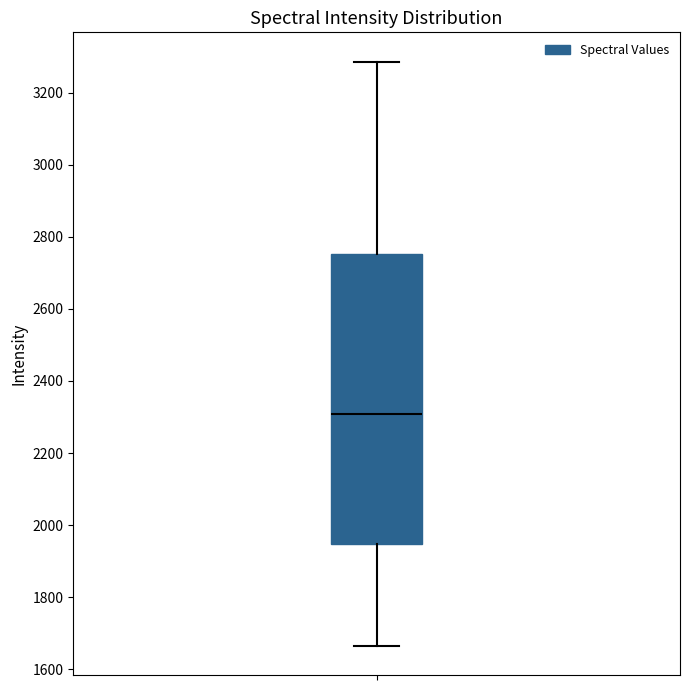

Where is the lower edge of the box on the y-axis? The values are not printed on the chart, so give them approximately, as read against the axis.

1940